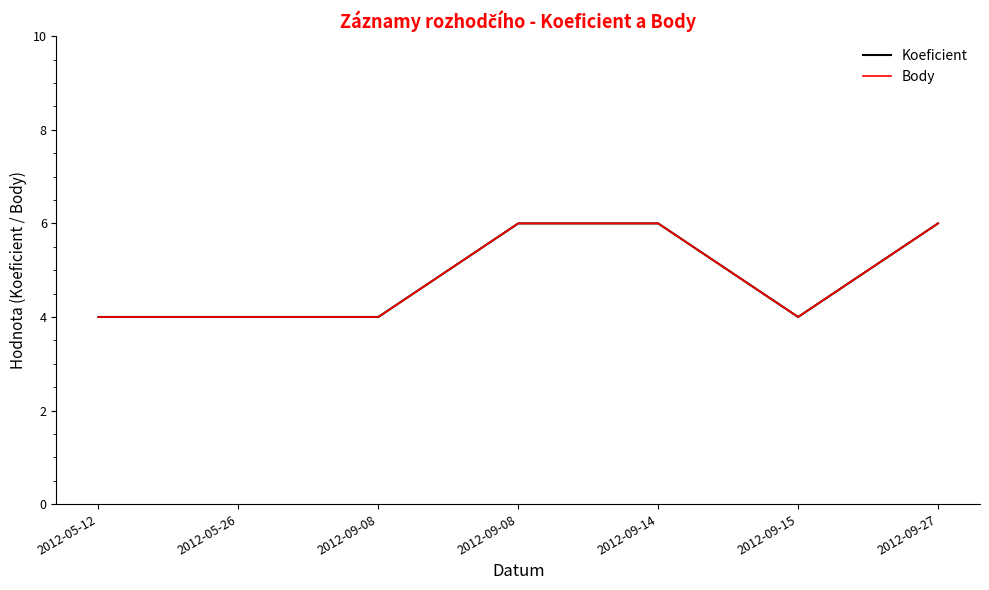

Is this an area chart (filled region under the line)?

No